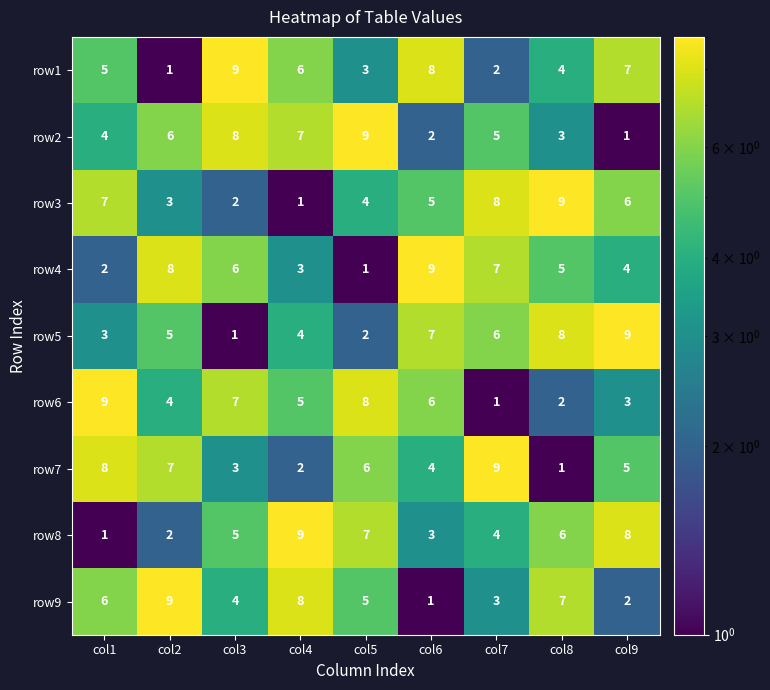

What is the highest value of the row2 series?

9